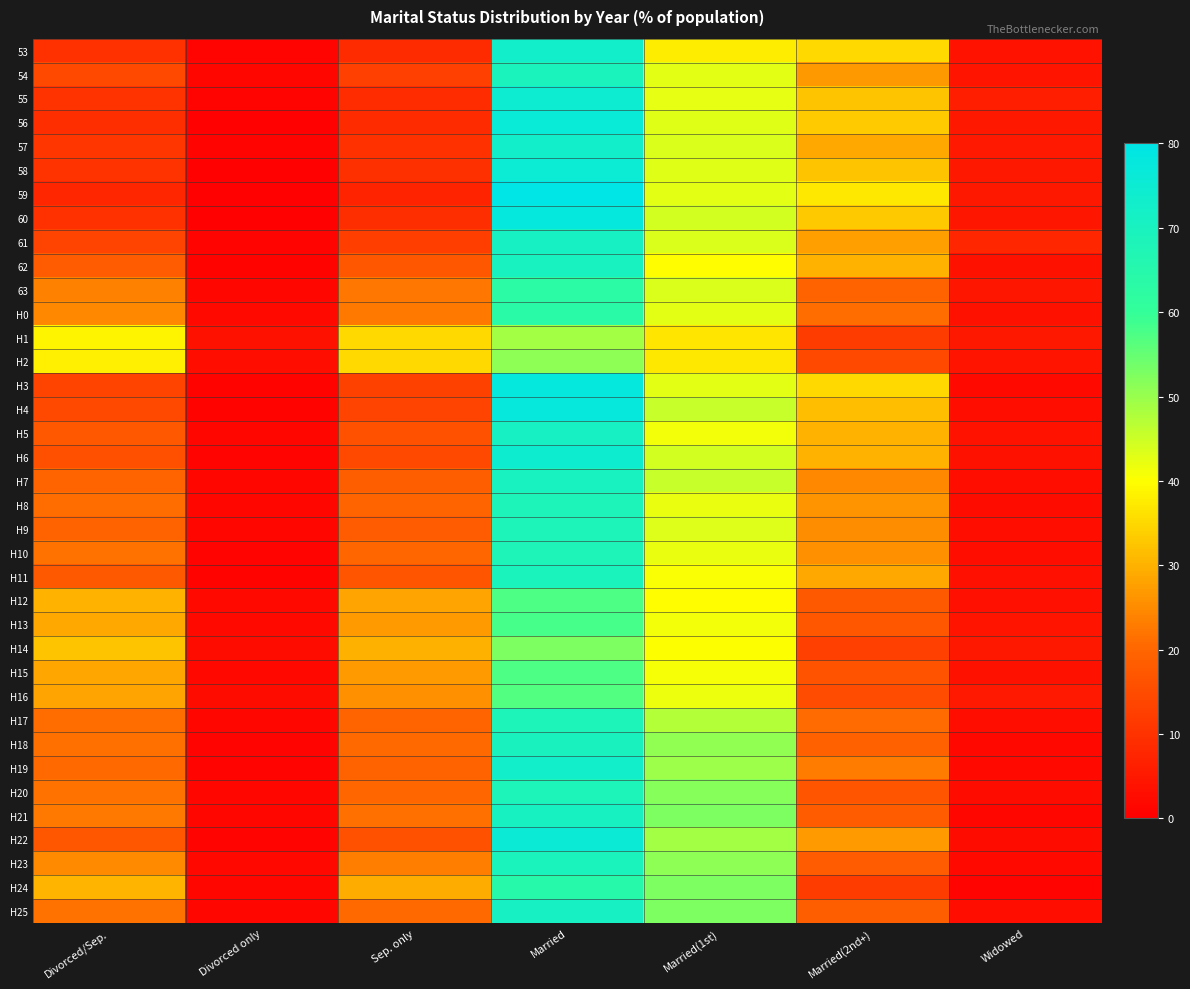

Rank the series at Married(2nd+) from highest to lowest value.

59, 53, H3, 56, 60, 55, 58, H4, 62, H6, H5, 57, H11, 61, H22, 54, H8, H10, H9, H7, H19, H0, H17, 63, H18, H25, H21, H23, H12, H13, H20, H15, H16, H2, H14, H1, H24